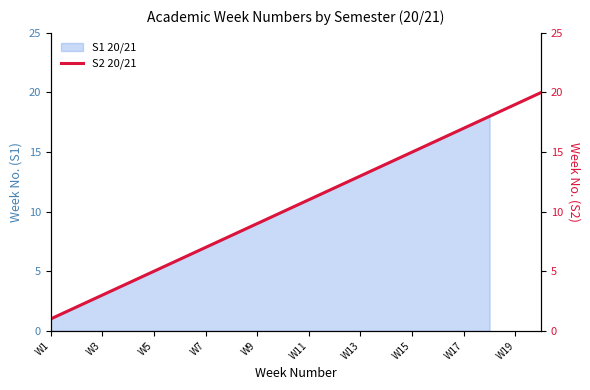

What is the difference between the maximum and minimum values?

19